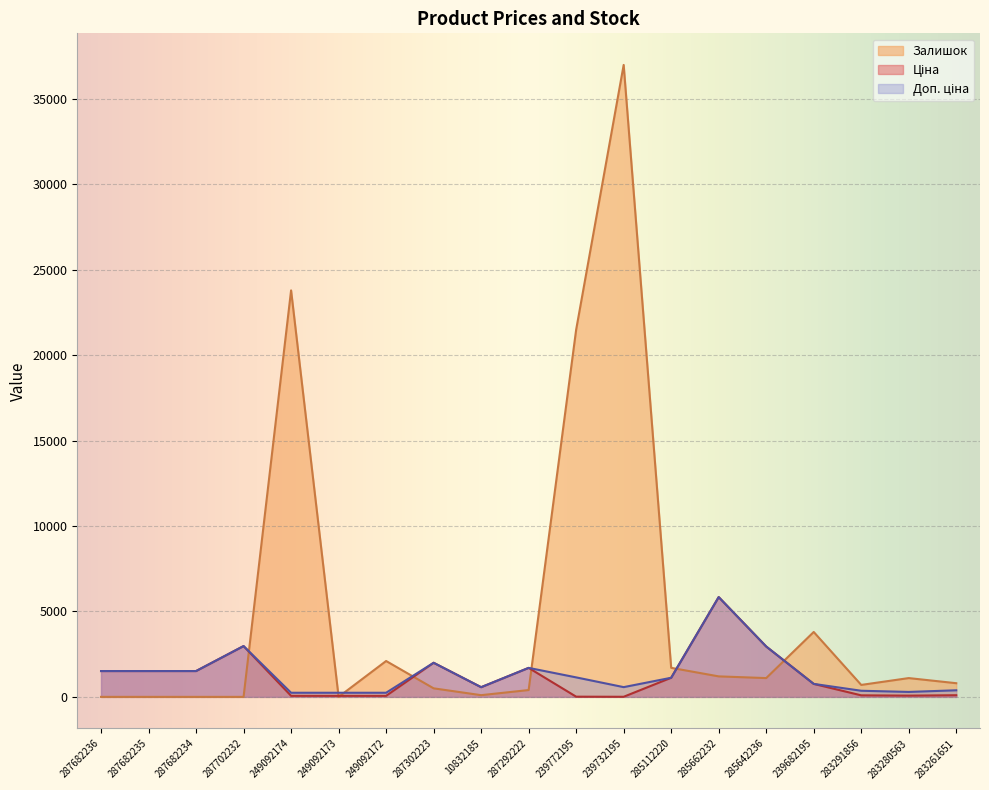

Count the number of categories in the chart.

19